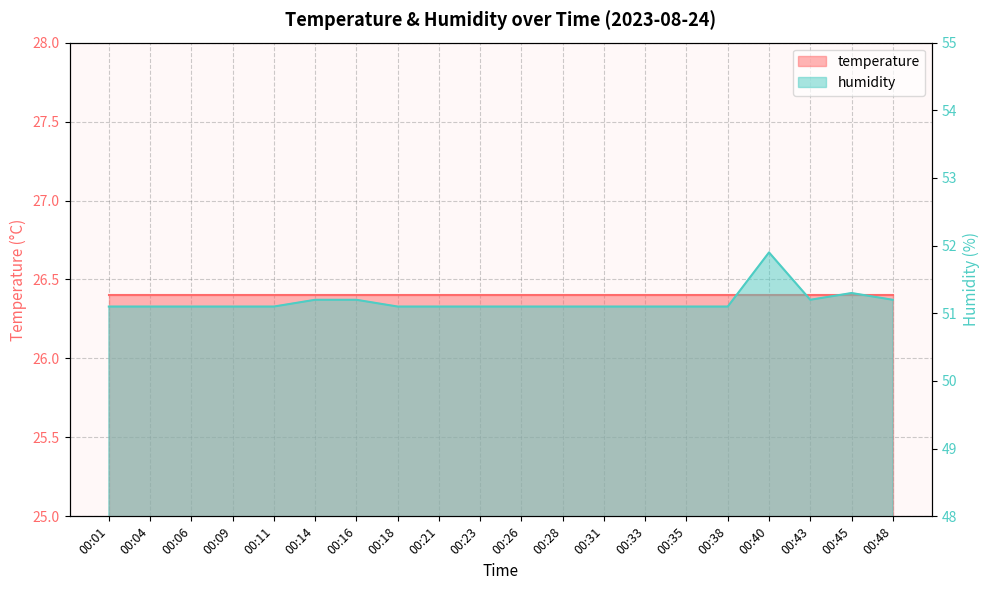

Rank the categories by value from highest to lowest.

00:40, 00:45, 00:14, 00:16, 00:43, 00:48, 00:01, 00:04, 00:06, 00:09, 00:11, 00:18, 00:21, 00:23, 00:26, 00:28, 00:31, 00:33, 00:35, 00:38